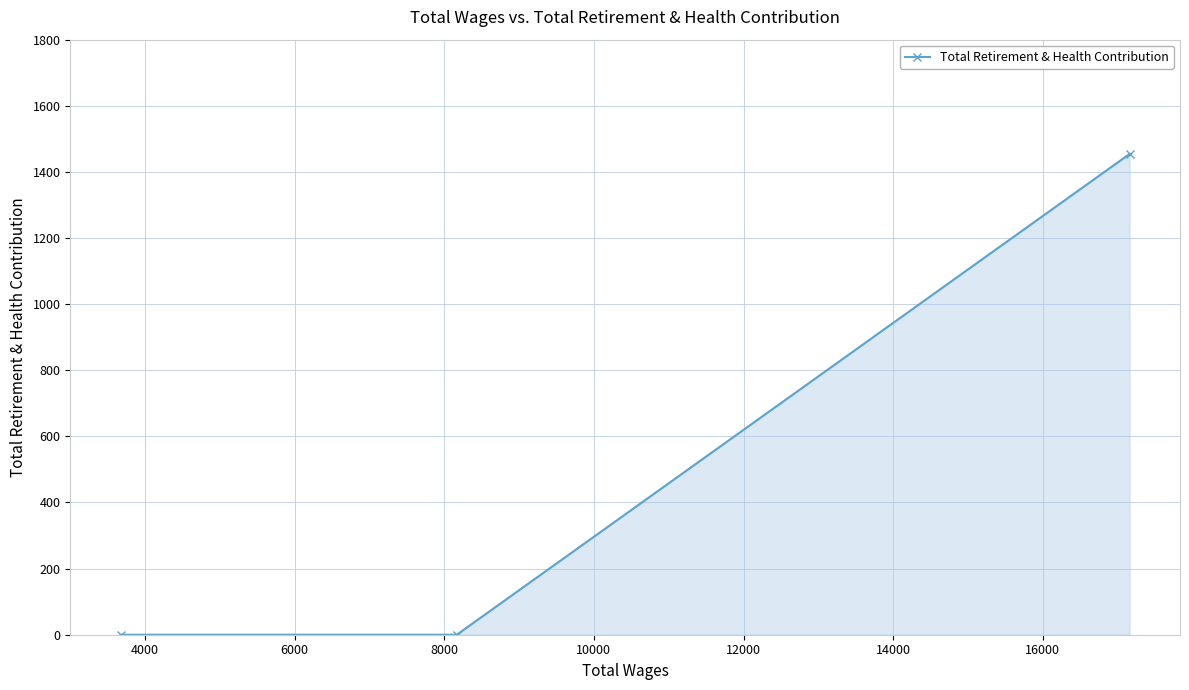

How many lines are shown in the chart?

1